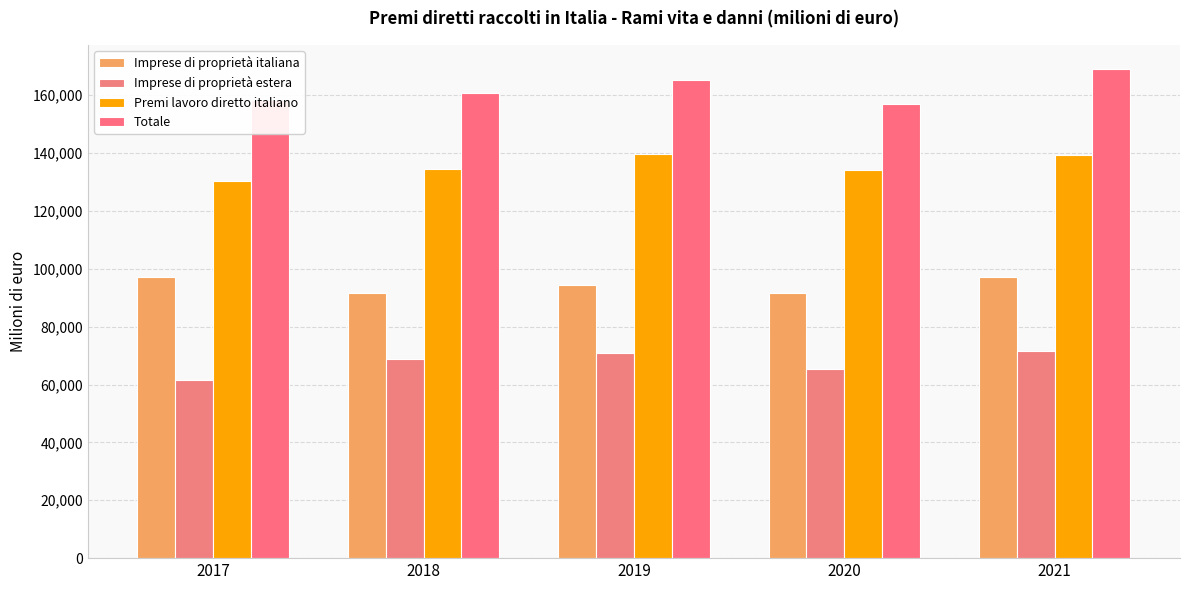

What is the average value of the Imprese di proprietà italiana series?

94460